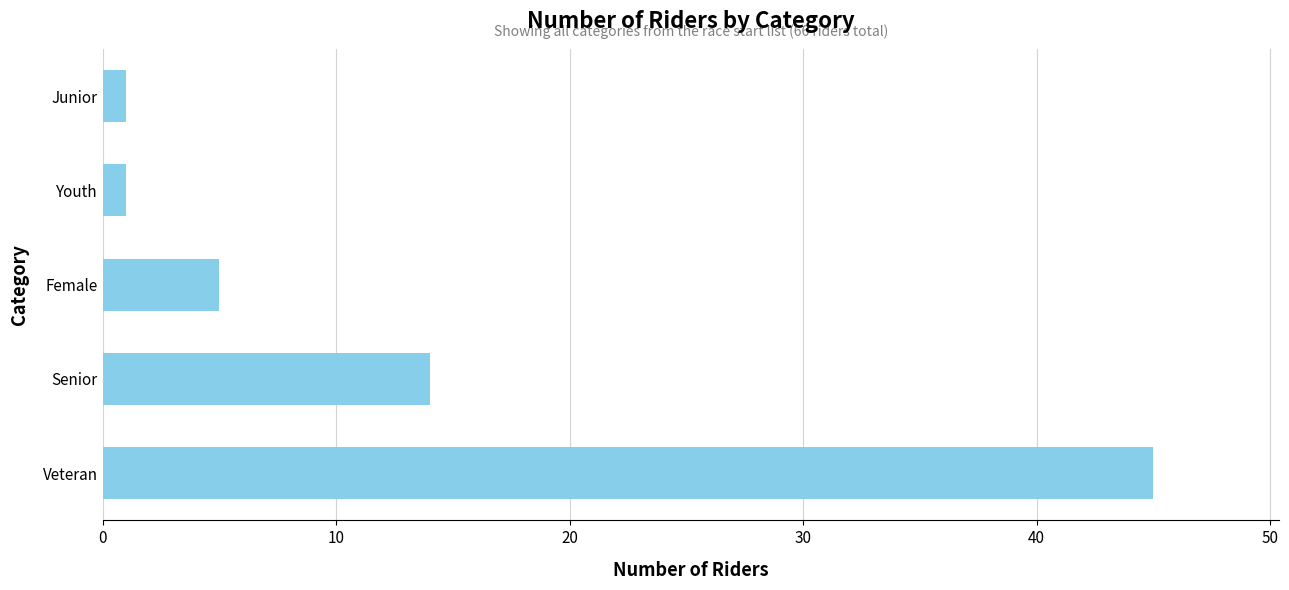

Reading bottom to top, transcribe all the data shown in this chart.

45	14	5	1	1